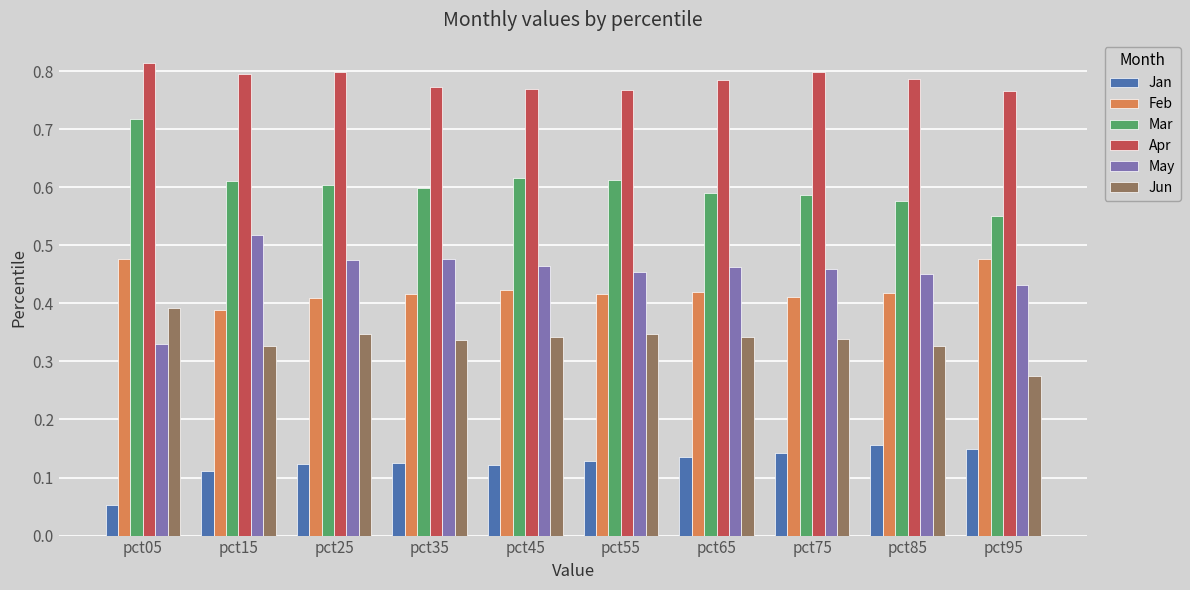

What is the total value across all series at pct25?

2.8